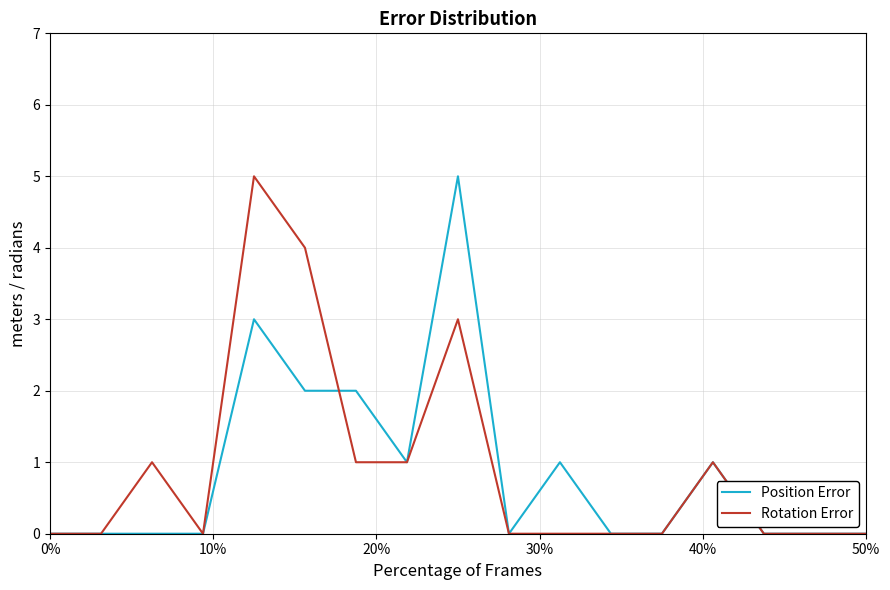

Reading left to right, list all the values displayed in this chart.

Position Error: 0	0	0	0	3	2	2	1	5	0	1	0	0	1	0	0	0
Rotation Error: 0	0	1	0	5	4	1	1	3	0	0	0	0	1	0	0	0